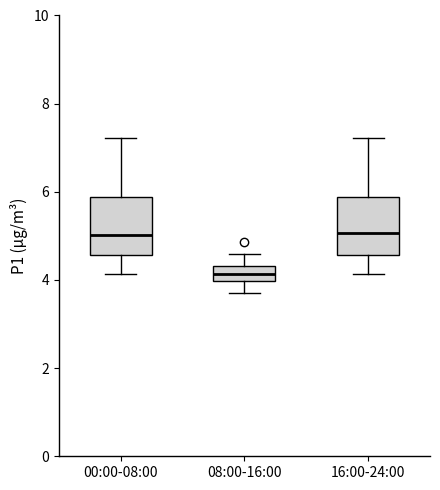

Reading left to right, transcribe this box plot: for each box, give where its median line is, the range the box spans, and where its two whiskers end, as read against the y-axis. The values are not printed on the chart, so give them approximately, as read against the axis.

00:00-08:00: median 5.0, box 4.6 to 5.8, whiskers 4.2 to 7.2
08:00-16:00: median 4.2, box 4.0 to 4.4, whiskers 3.8 to 4.6
16:00-24:00: median 5.0, box 4.6 to 5.8, whiskers 4.2 to 7.2